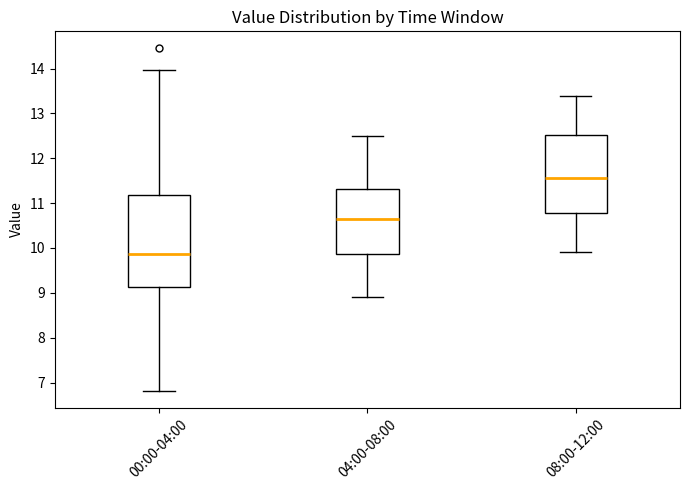

Reading left to right, read every box against the y-axis: the position of its median line, the range the box covers, and the ends of its whiskers. The values are not printed on the chart, so give them approximately, as read against the axis.

00:00-04:00: median 9.9, box 9.1 to 11.2, whiskers 6.8 to 14.0
04:00-08:00: median 10.7, box 9.9 to 11.3, whiskers 8.9 to 12.5
08:00-12:00: median 11.6, box 10.8 to 12.5, whiskers 9.9 to 13.4